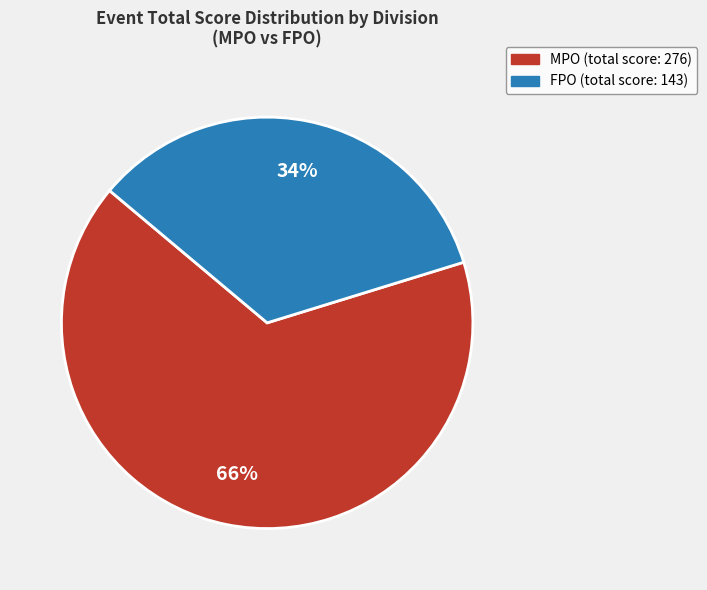

Does any single category account for the majority?

Yes